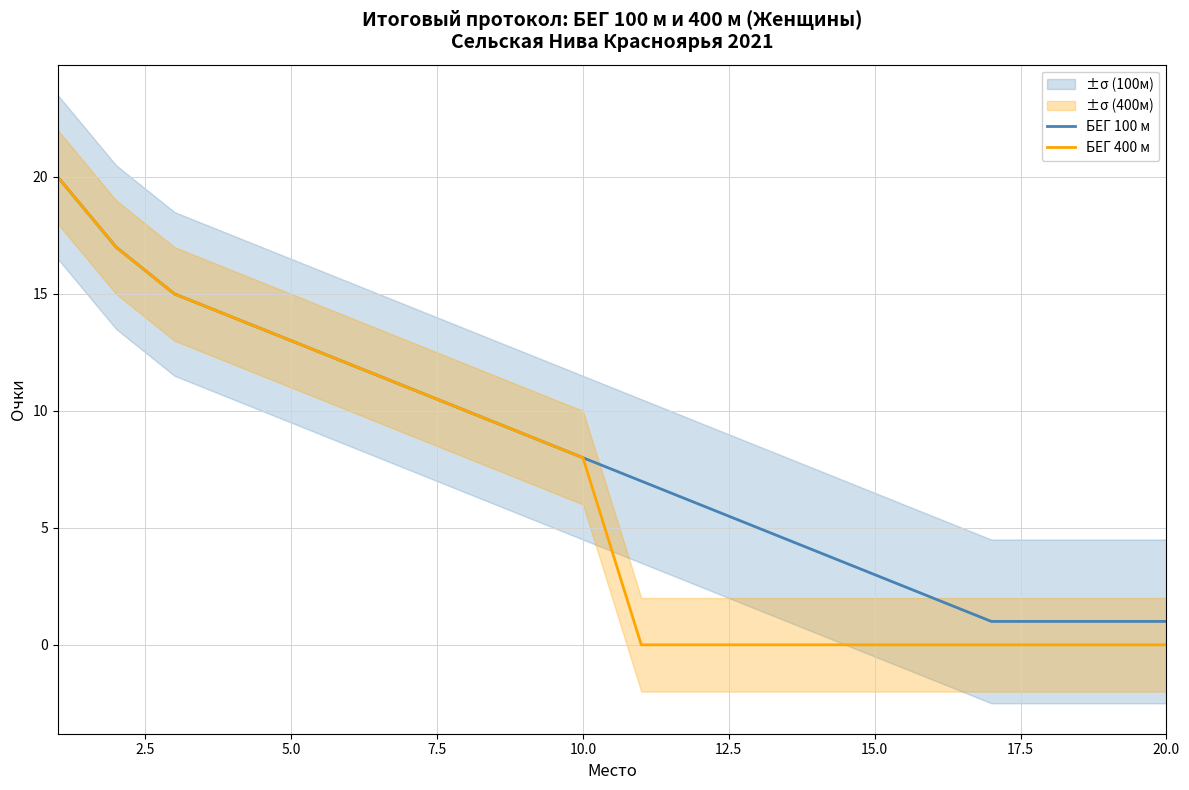

What is the maximum value for БЕГ 100 м?

20